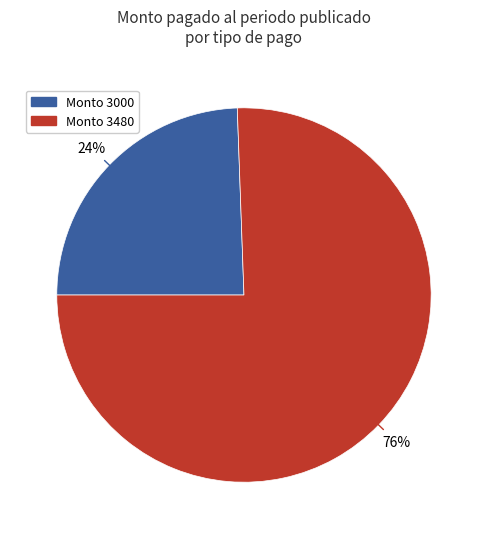

Does any single category account for the majority?

Yes